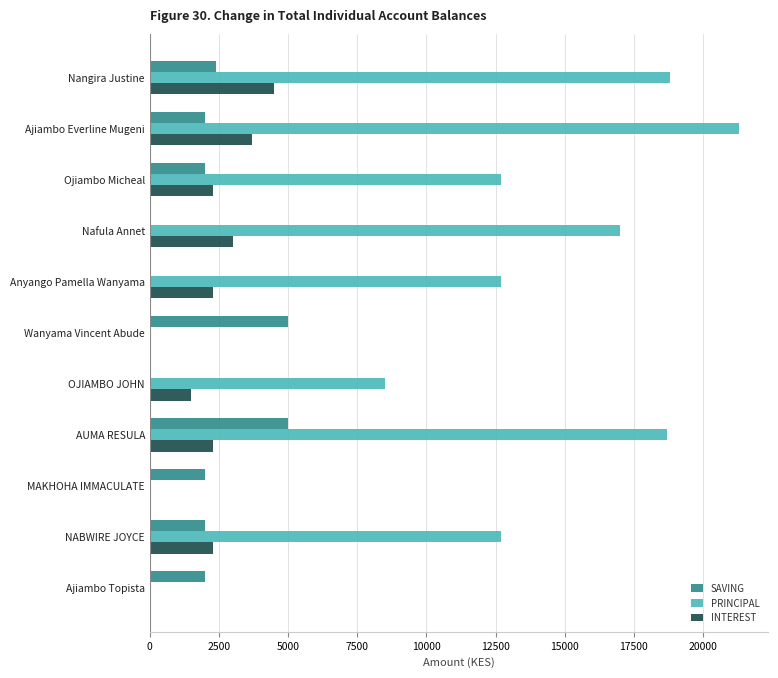

Is it true that SAVING equals 1296 at Ojiambo Micheal?

False